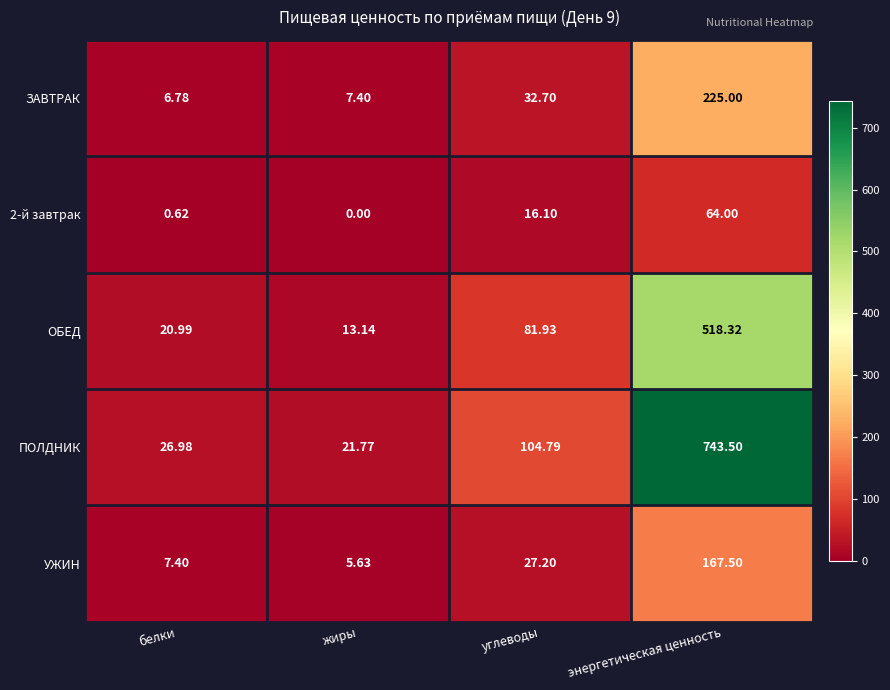

How many values in the ПОЛДНИК series exceed 104?

2